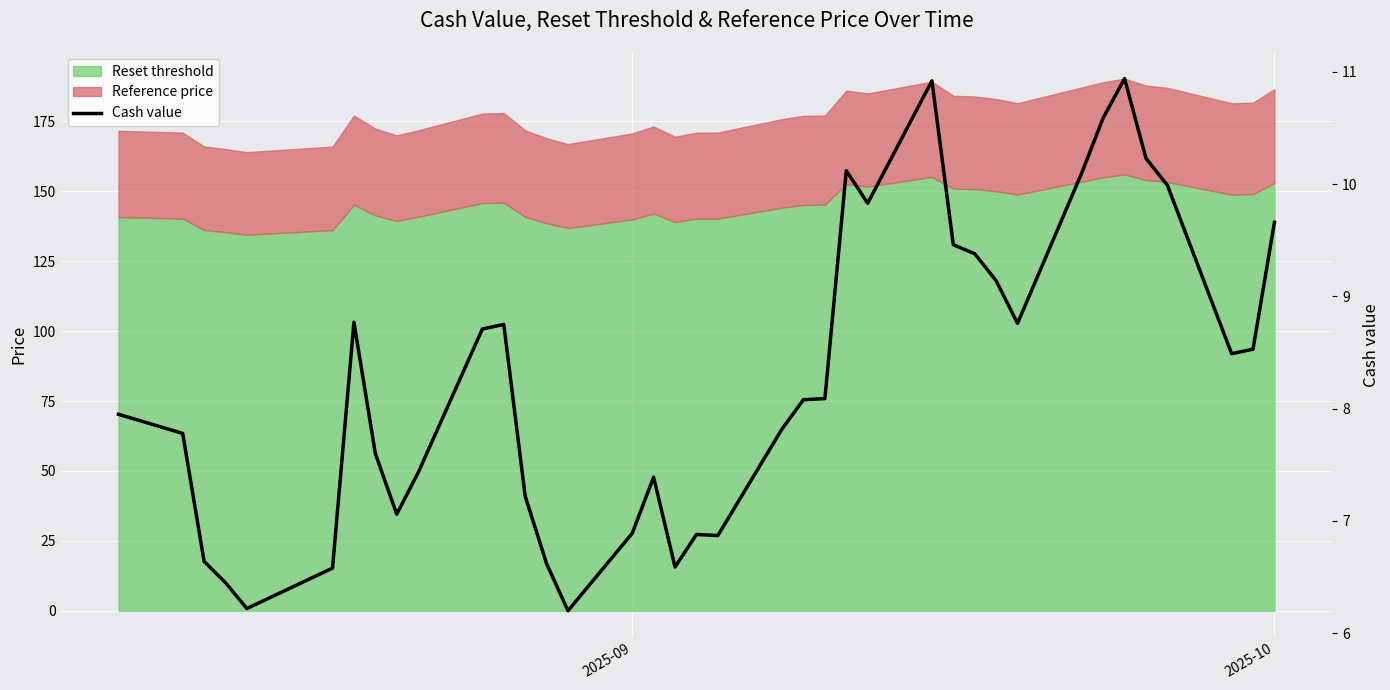

True or false: the data has more than 0 interior local peaks.

True